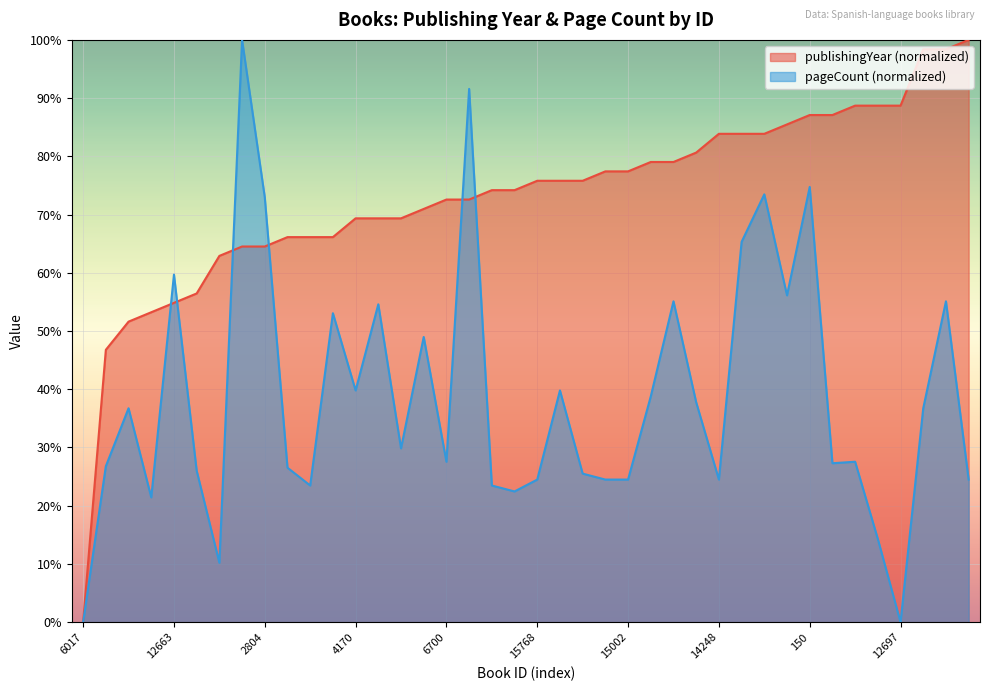

What is the difference between the second highest and minimum values in the publishingYear series?

98.4